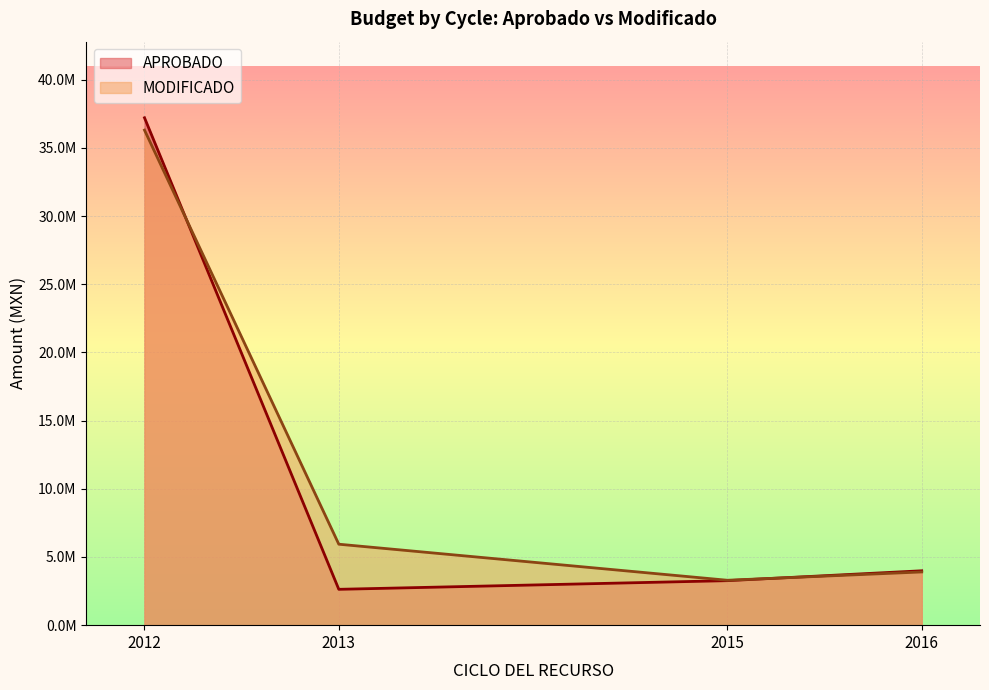

What are all the series names shown in the legend?

APROBADO, MODIFICADO